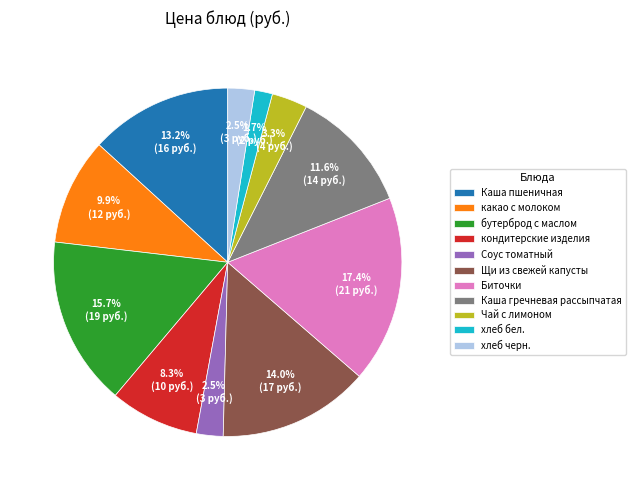

To the nearest percent, what portion does Каша пшеничная represent?

13%